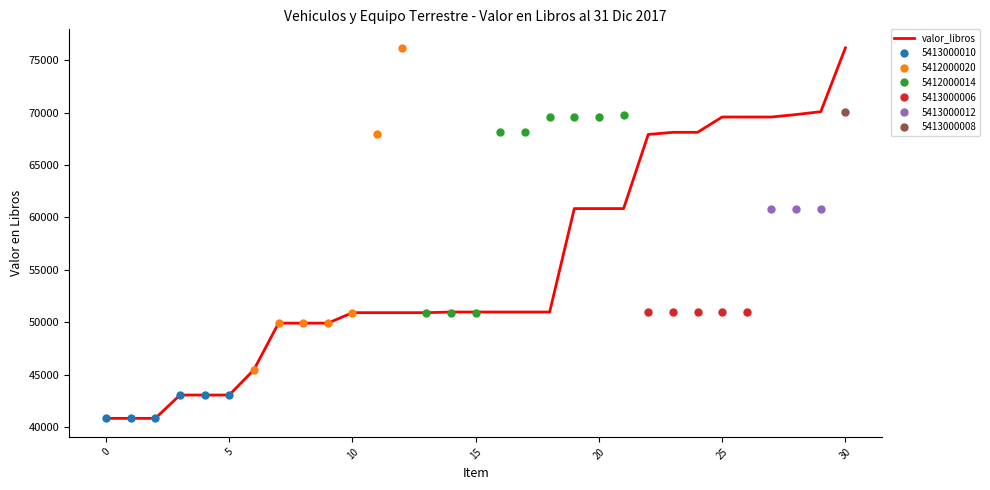

How many values exceed 50970?

12